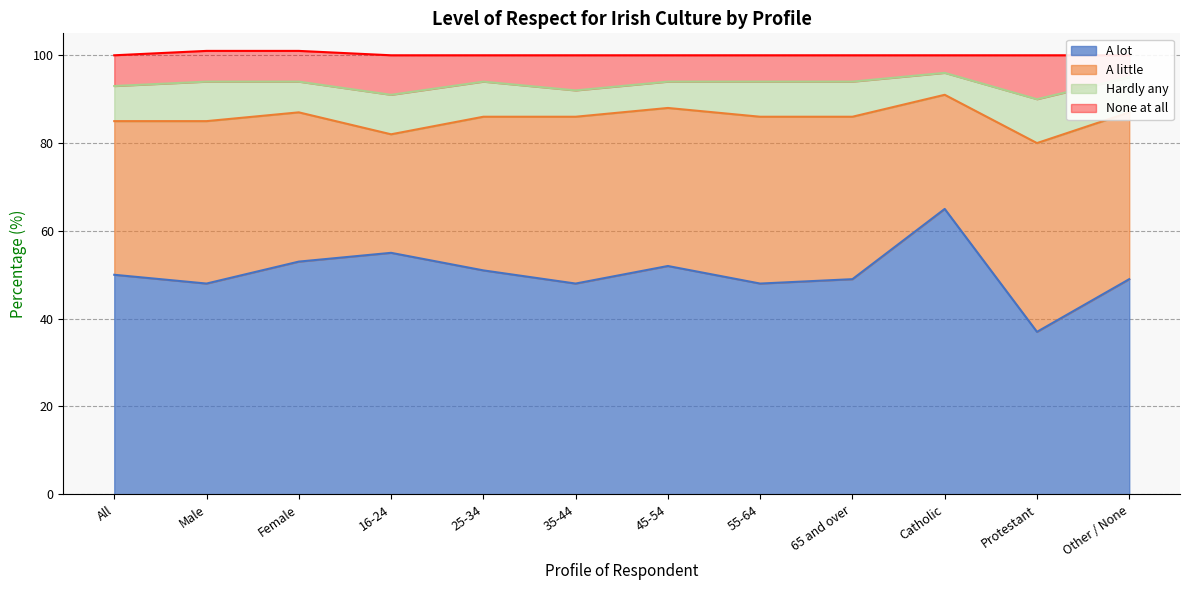

True or false: None at all has a value of 6 at 55-64.

True